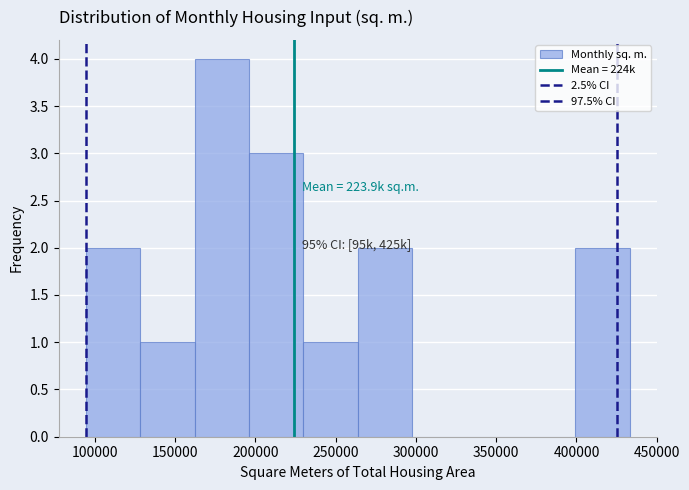

Over which range of the x-axis is the bar tallest?

160000 to 195000